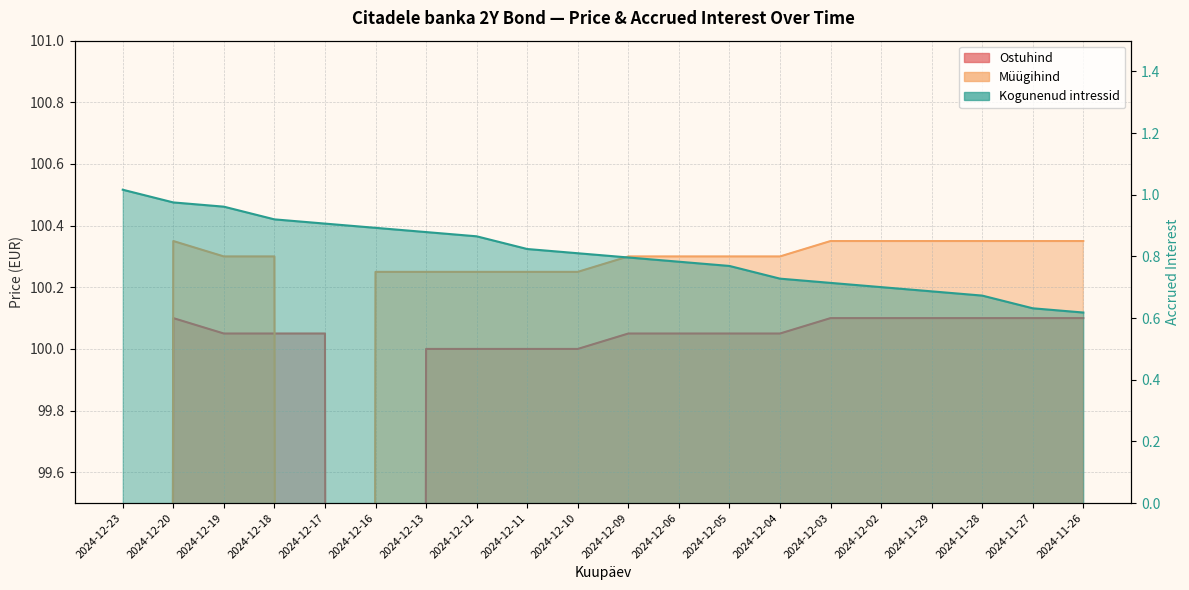

At which category is the sum across all series the highest?

2024-12-20